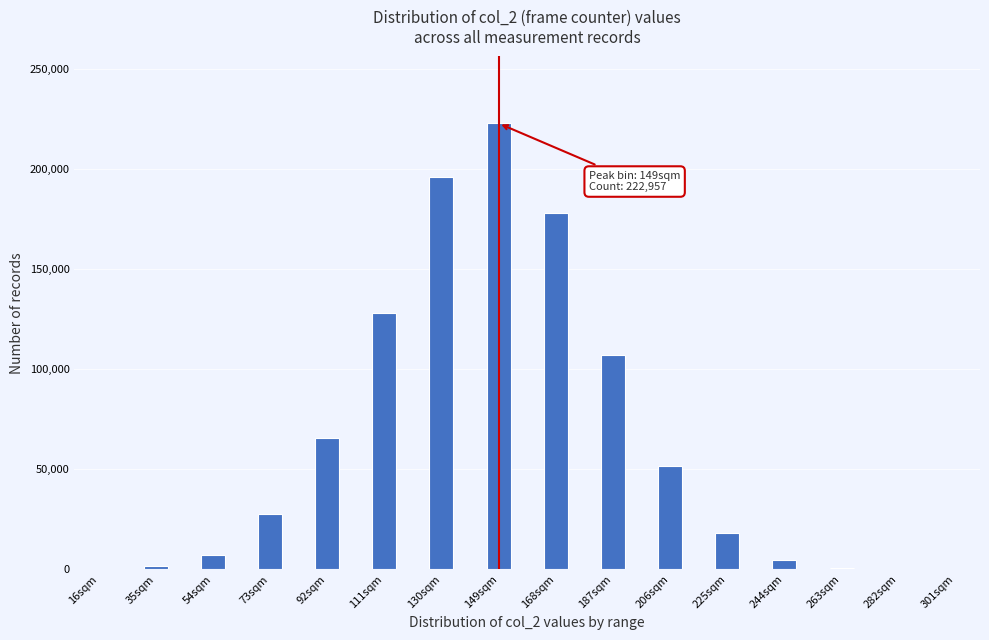

The value at 73sqm is 27608. True or false?

True